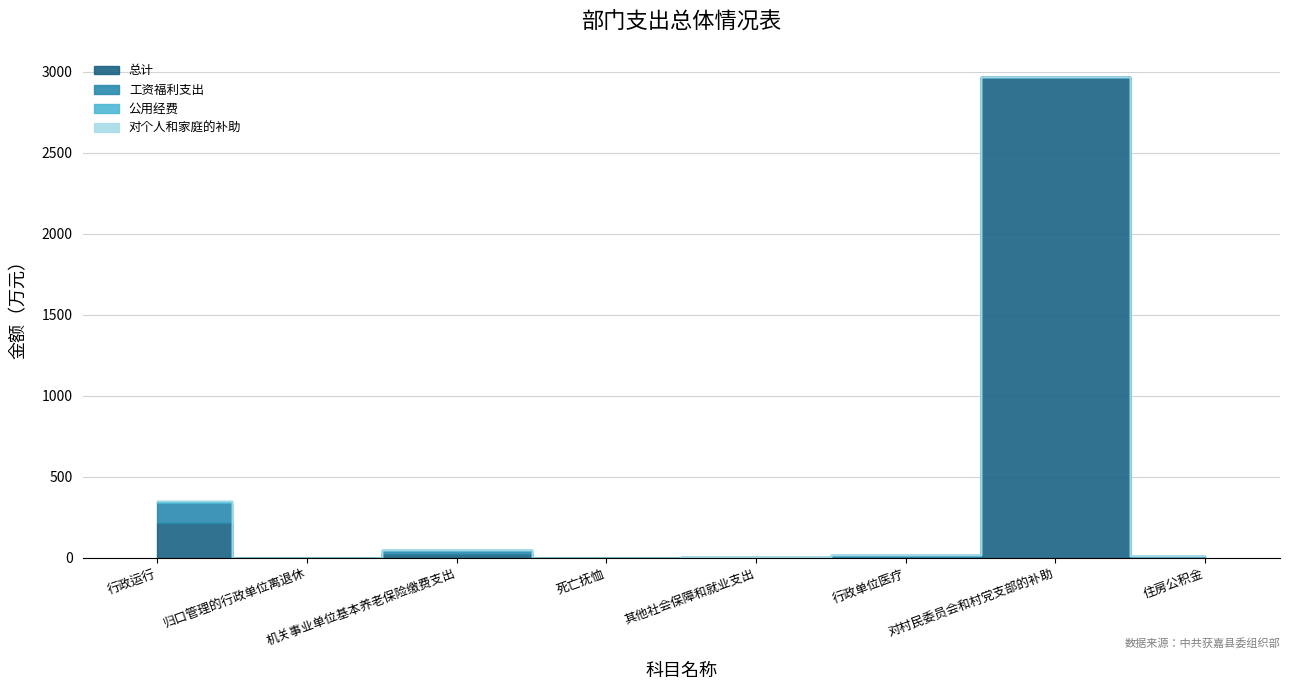

What is the label of the 6th point from the right?

机关事业单位基本养老保险缴费支出